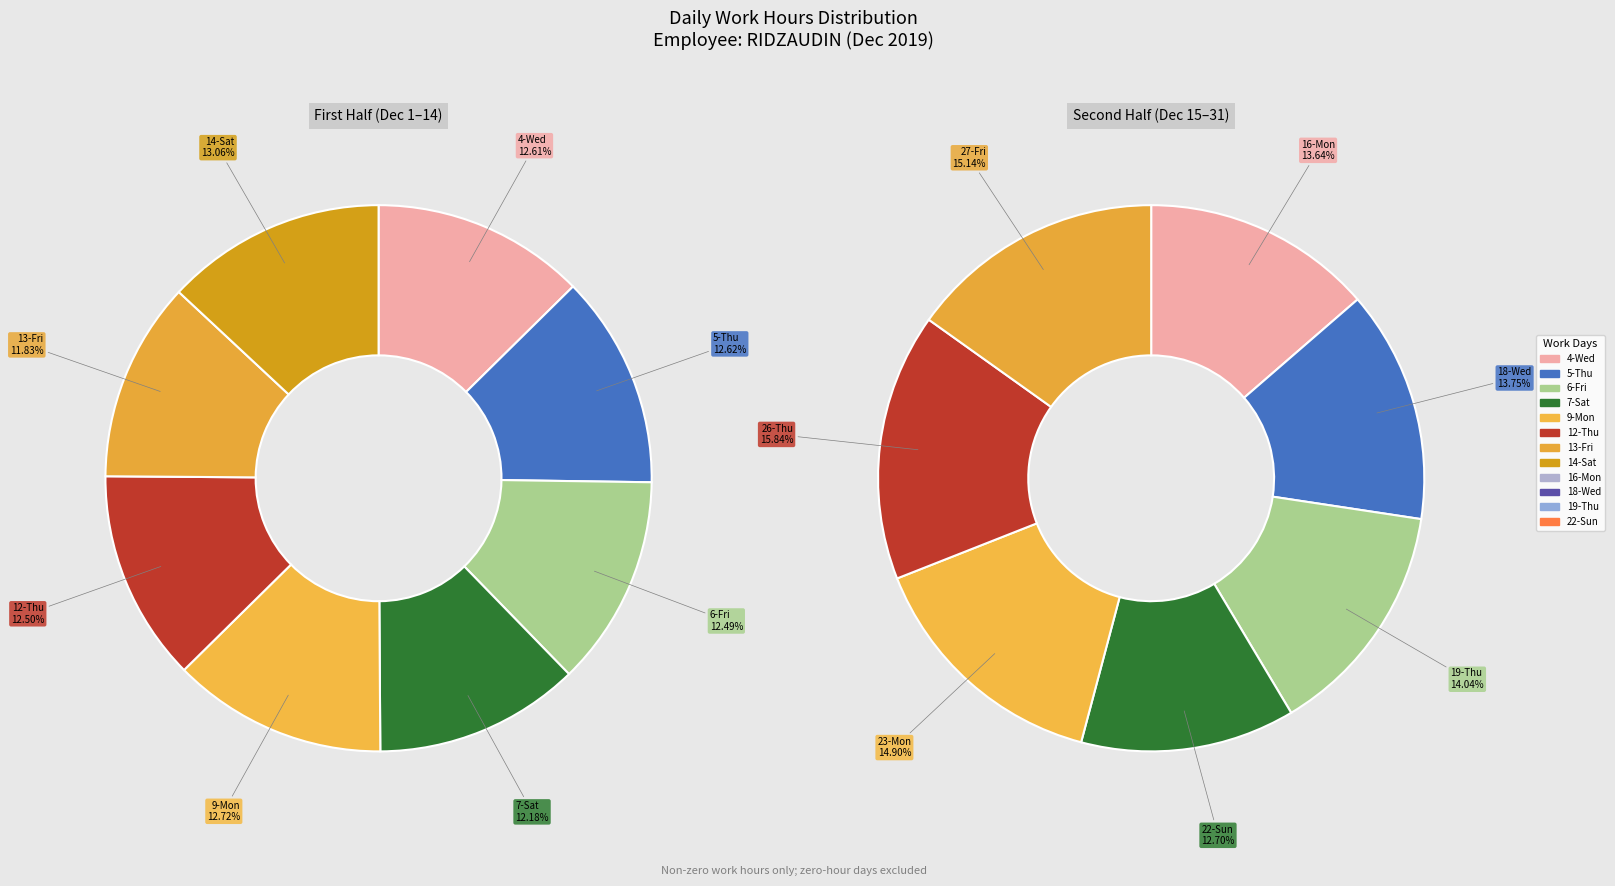

Which category has the biggest portion of the pie?

26-Thu